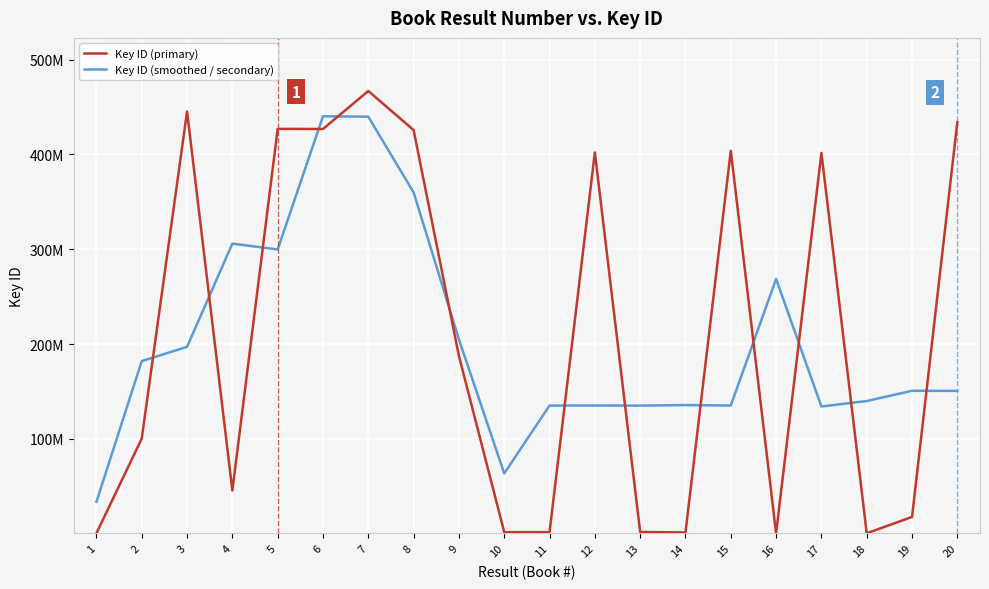

Which series ends up on top after the final intersection of Key ID (smoothed / secondary) and Key ID (primary)?

Key ID (primary)